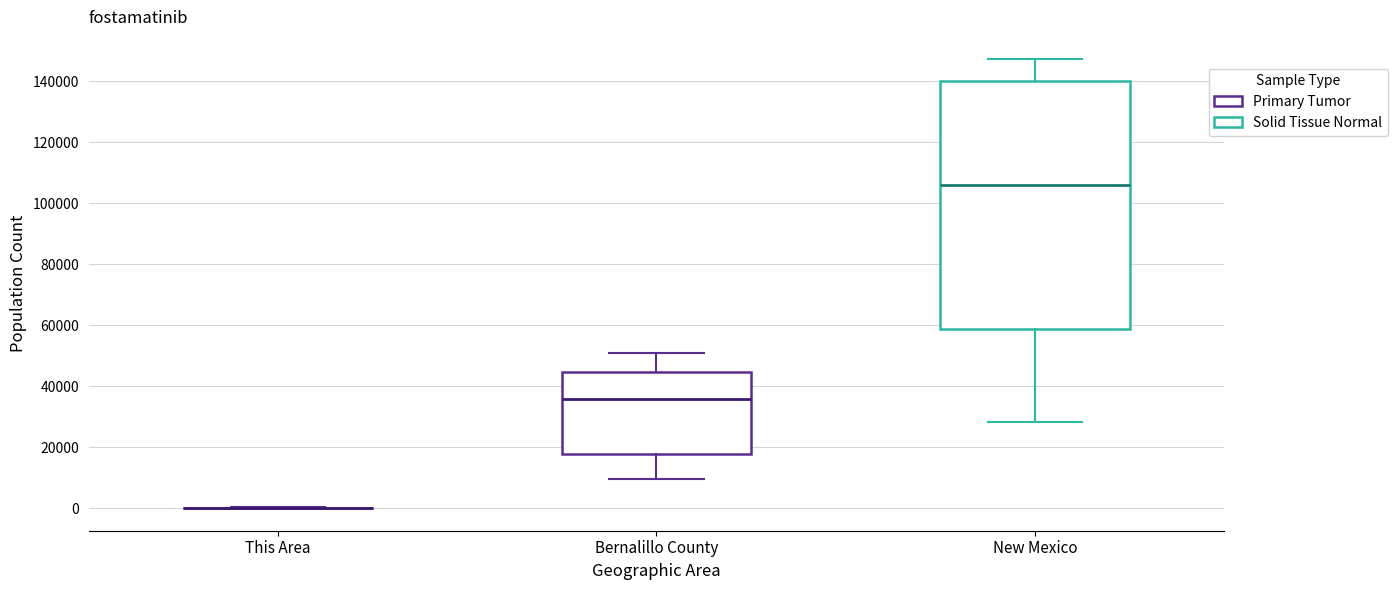

Reading left to right, transcribe this box plot: for each box, give where its median line is, the range the box spans, and where its two whiskers end, as read against the y-axis. The values are not printed on the chart, so give them approximately, as read against the axis.

This Area: box collapsed to a line at 0, whiskers 0 to 0
Bernalillo County: median 36000, box 18000 to 44000, whiskers 10000 to 50000
New Mexico: median 106000, box 58000 to 140000, whiskers 28000 to 148000